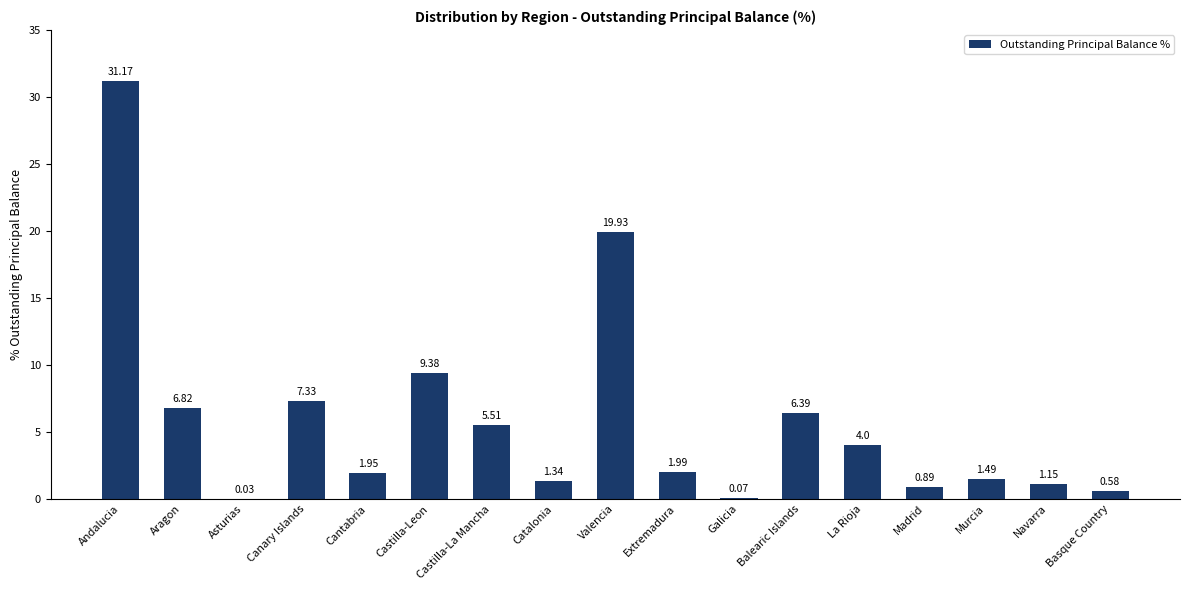

Where is the data nearest to the value 15?

Valencia